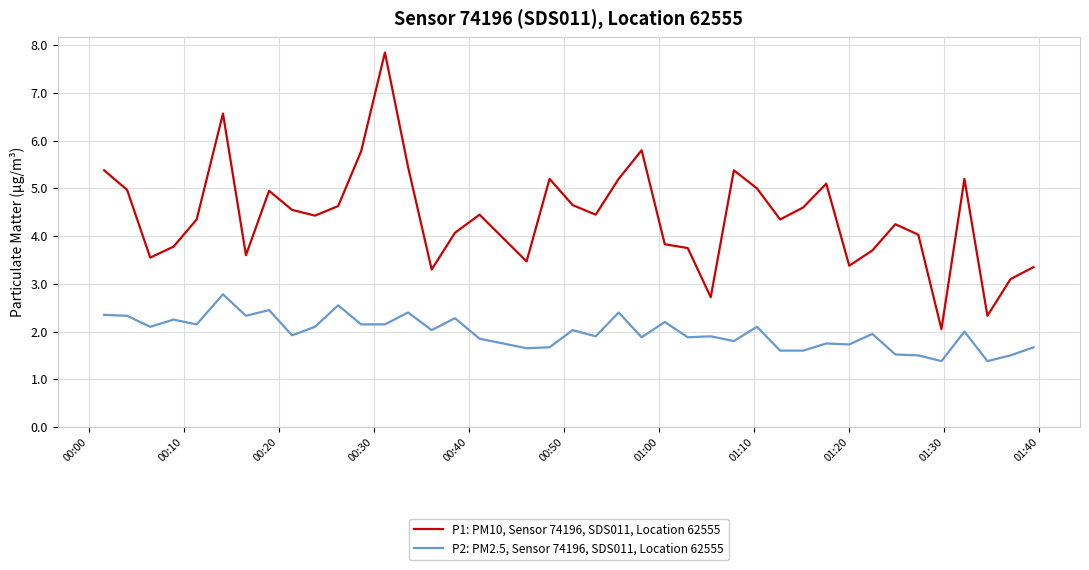

Which series has the widest spread of values?

P1: PM10, Sensor 74196, SDS011, Location 62555